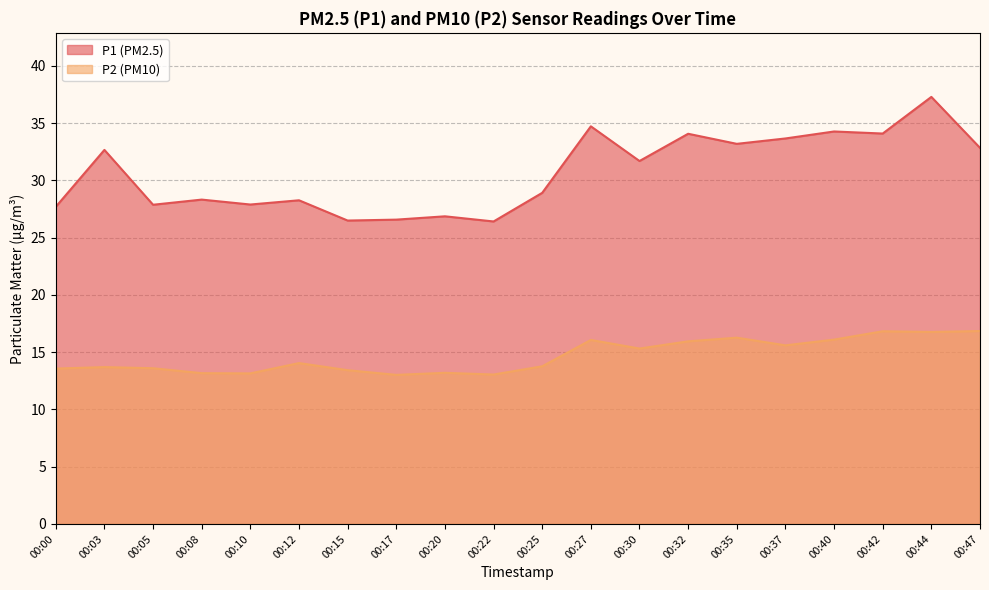

What value does the P1 series have at 00:27?

34.7